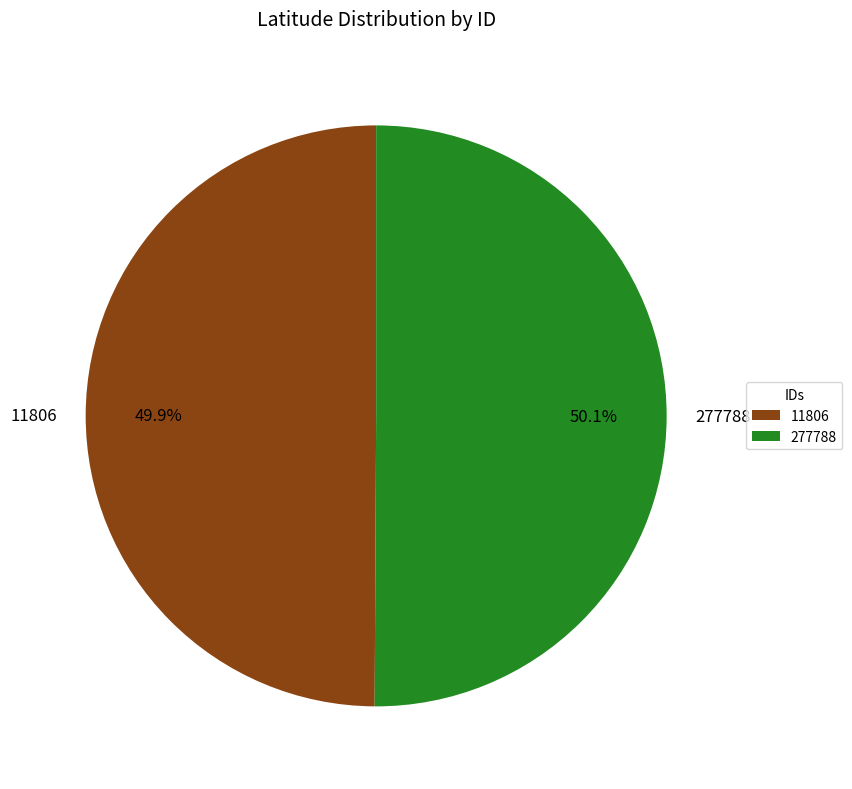

Approximately how many times larger is the value at 277788 compared to 11806?

1.0